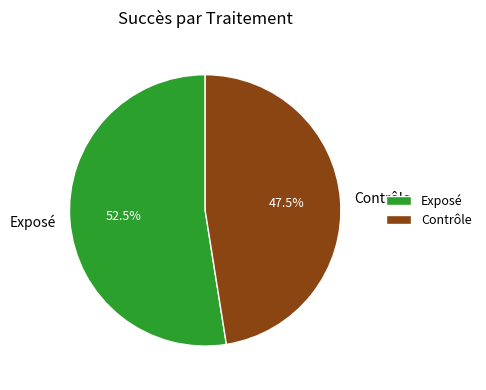

Approximately how many times larger is the value at Exposé compared to Contrôle?

1.1